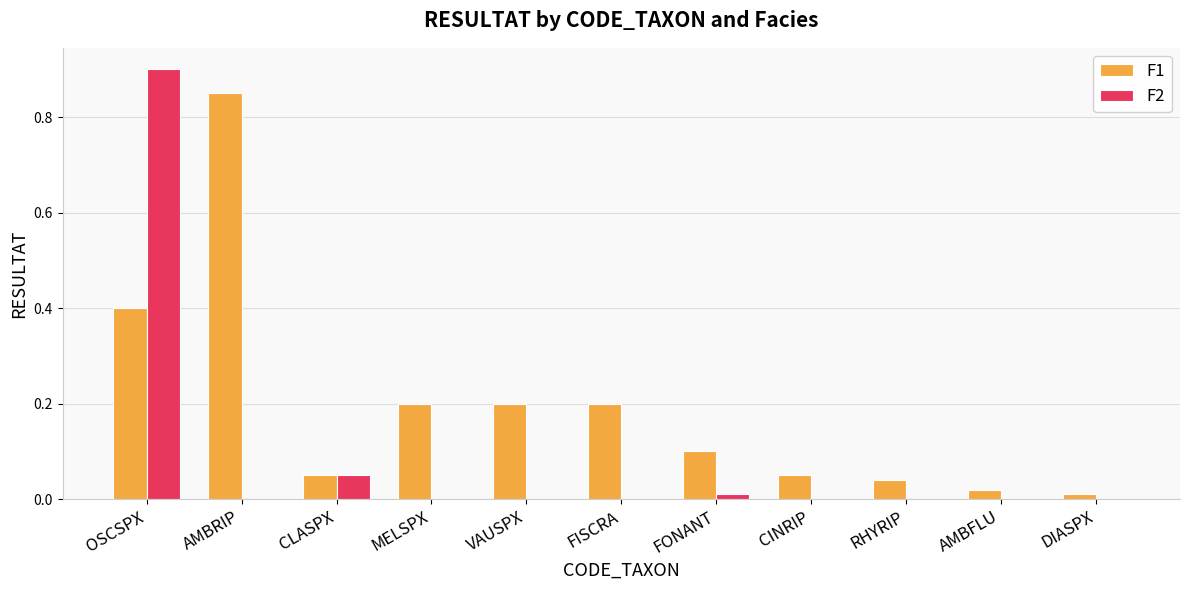

What is the sum of all F1 values?

2.1